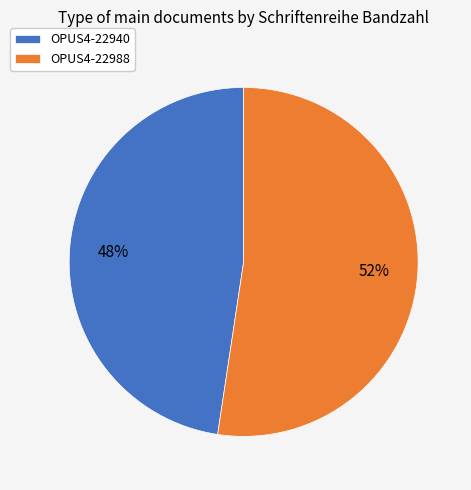

Which category has the smallest portion of the pie?

OPUS4-22940